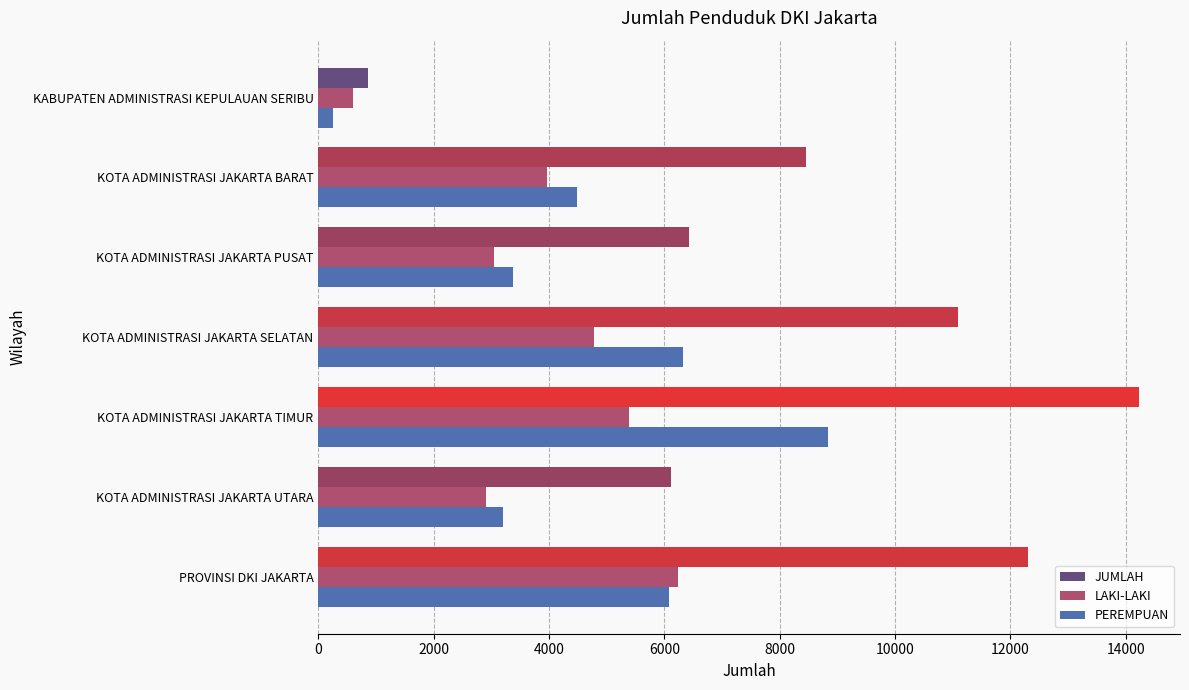

Rank the series at KOTA ADMINISTRASI JAKARTA SELATAN from lowest to highest value.

LAKI-LAKI, PEREMPUAN, JUMLAH